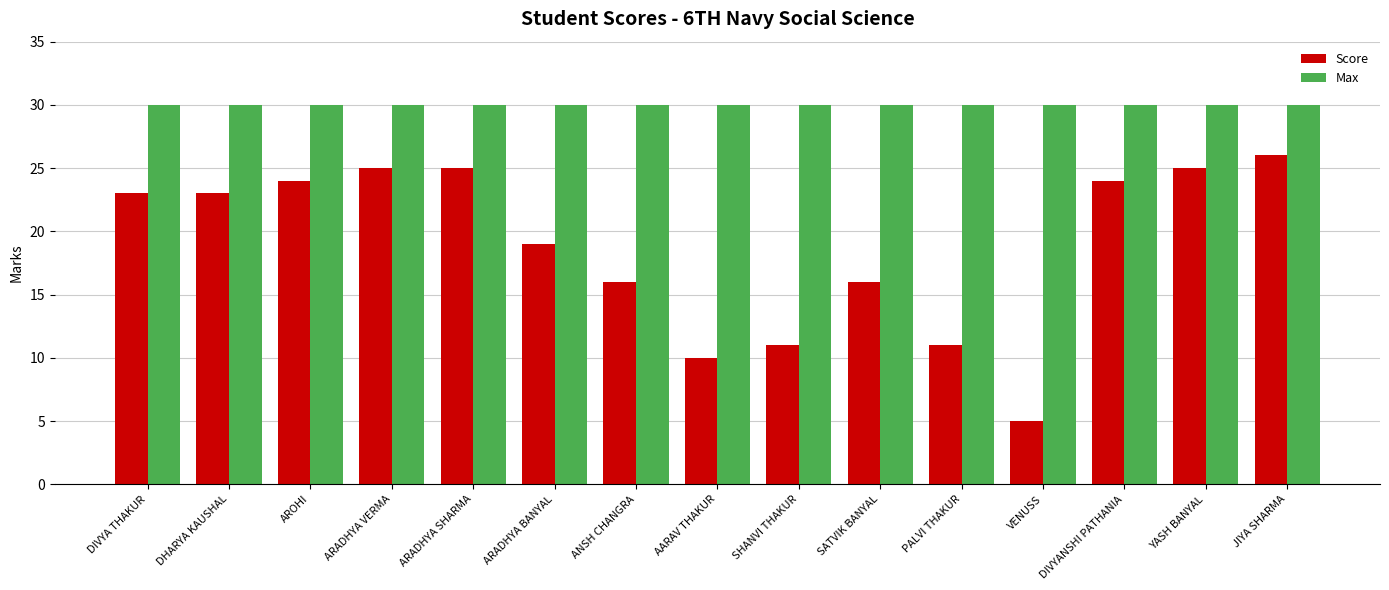

How many categories are shown in the chart?

15